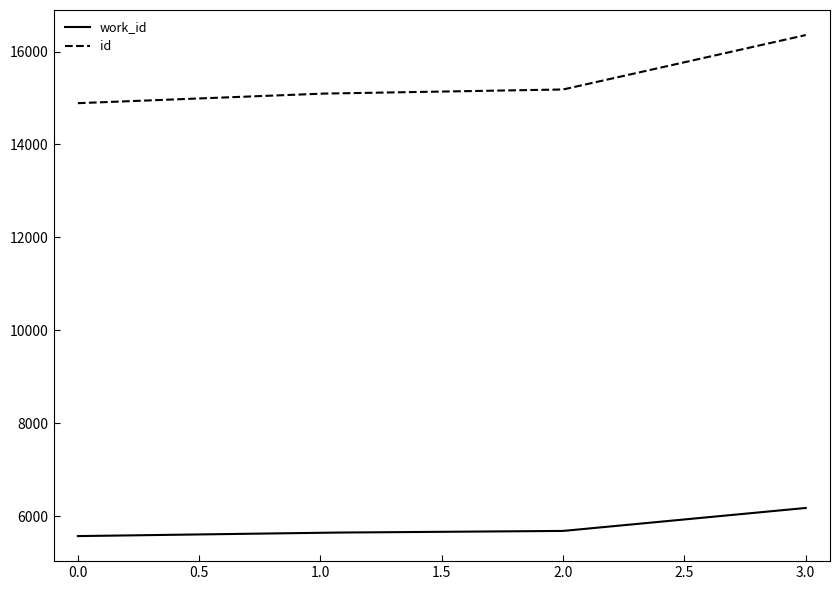

True or false: id and work_id intersect in this chart.

False